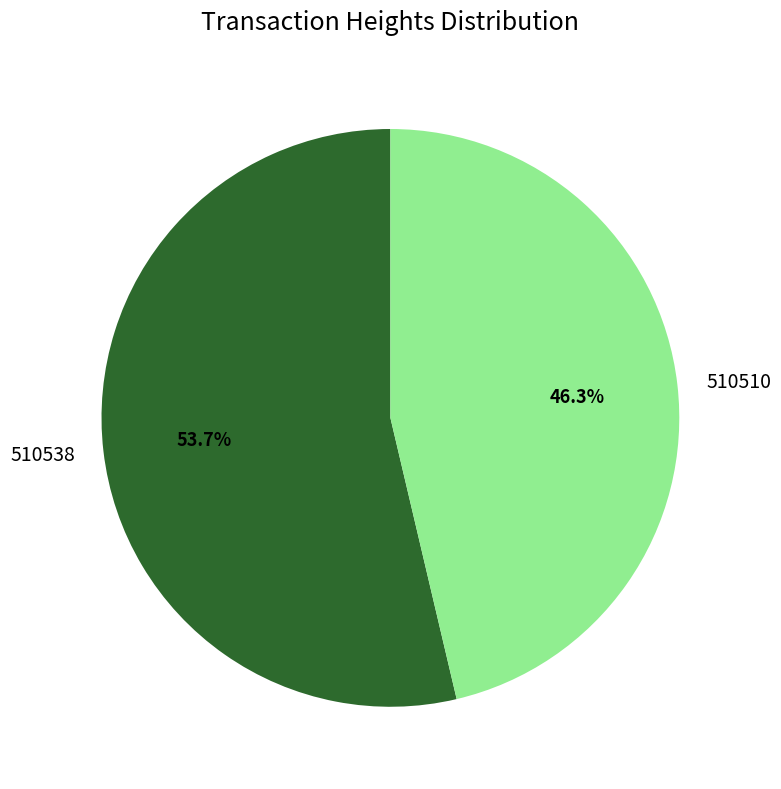

Does 510538 account for over 50% of the chart?

Yes